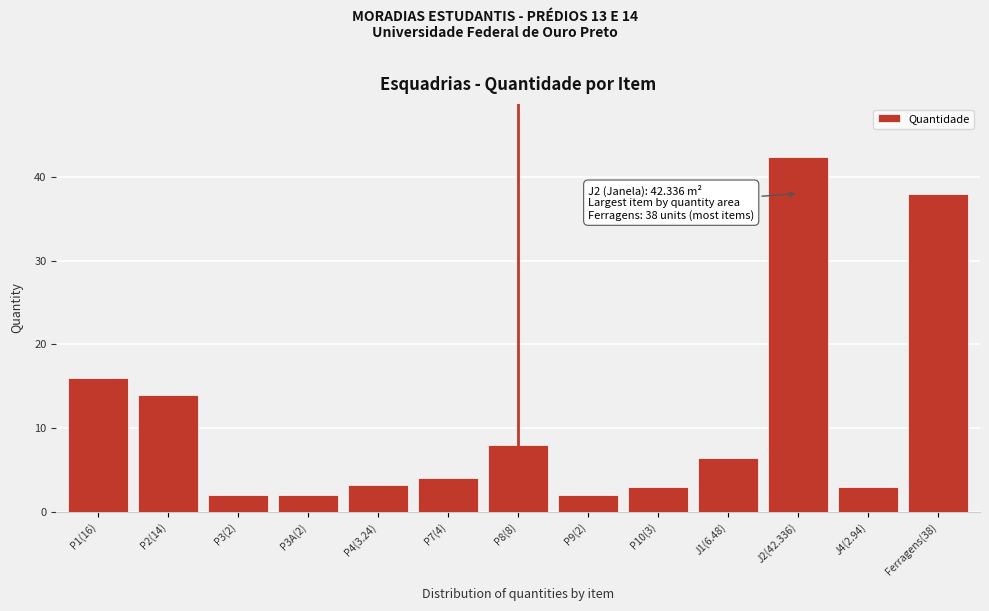

Approximately how many times larger is the value at P1(16) compared to P9(2)?

8.0